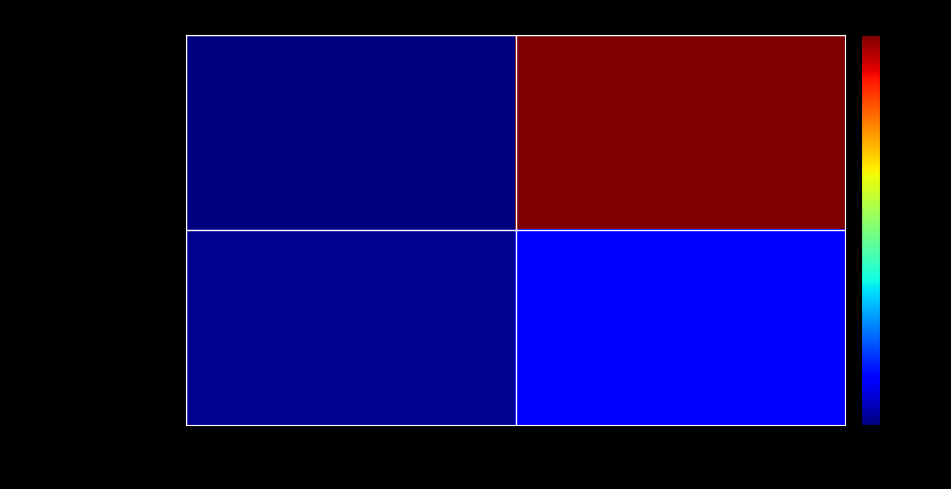

Between direction and io_index, which is larger?

io_index